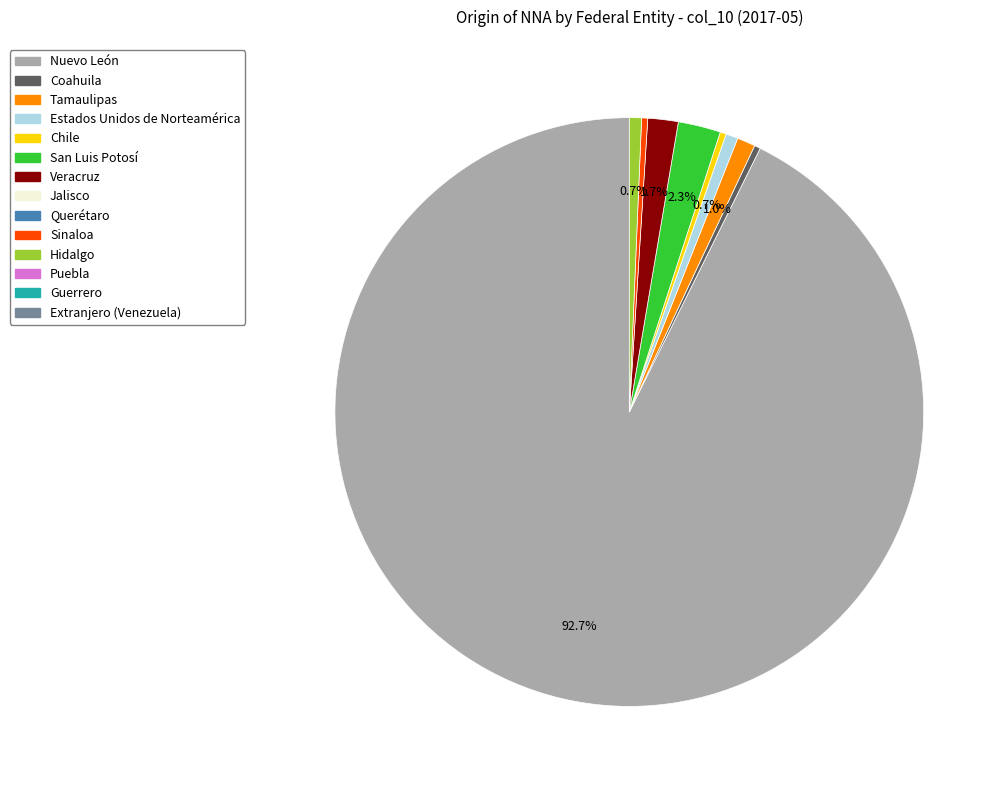

Is there a majority slice in this chart?

Yes